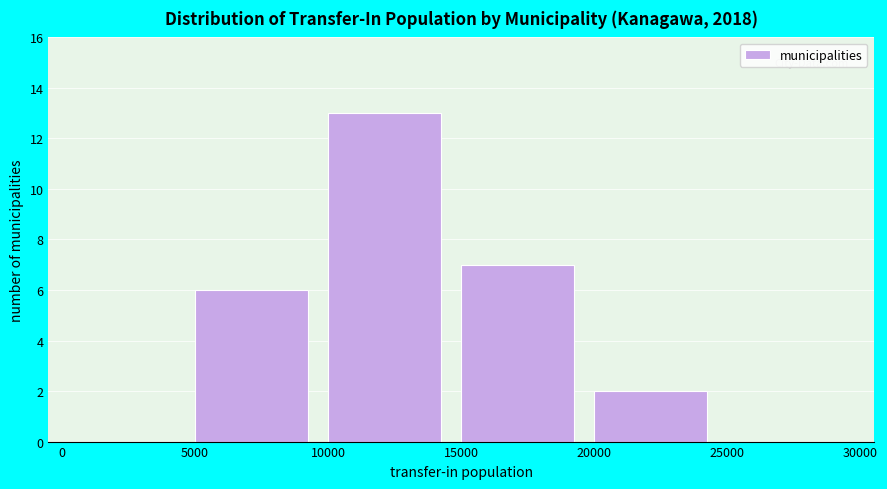

Over which range of the x-axis is the bar tallest?

10000 to 15000